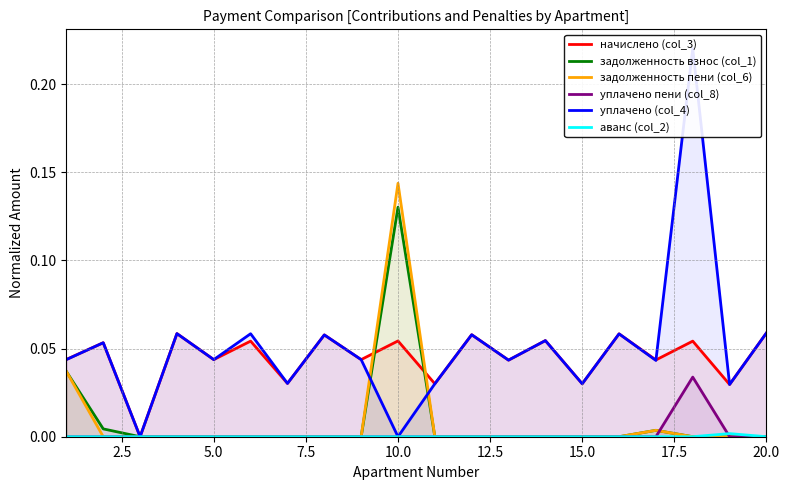

The задолженность пени (col_6) series shows 0.0 at 5.0. True or false?

True